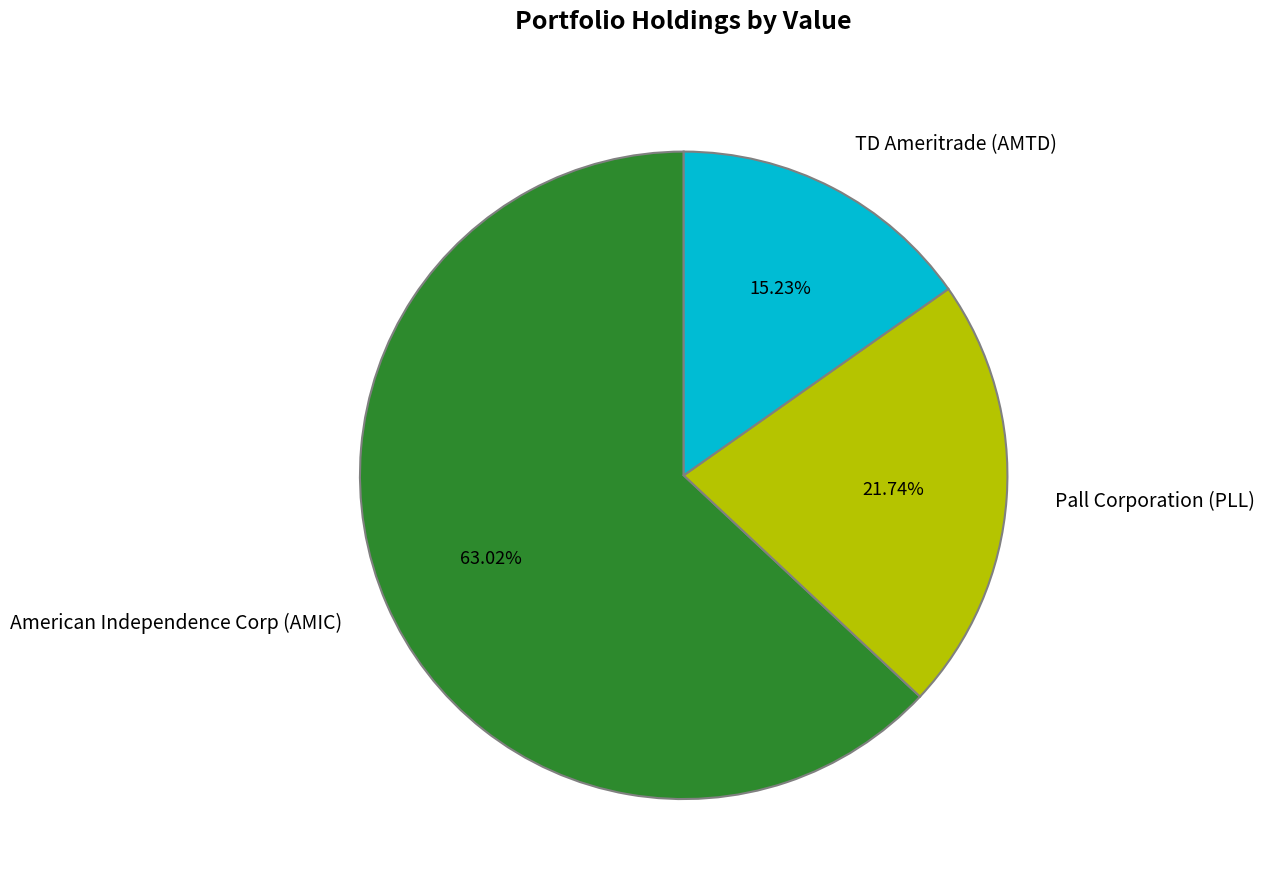

How much of the chart is everything except American Independence Corp (AMIC)?

37.0%